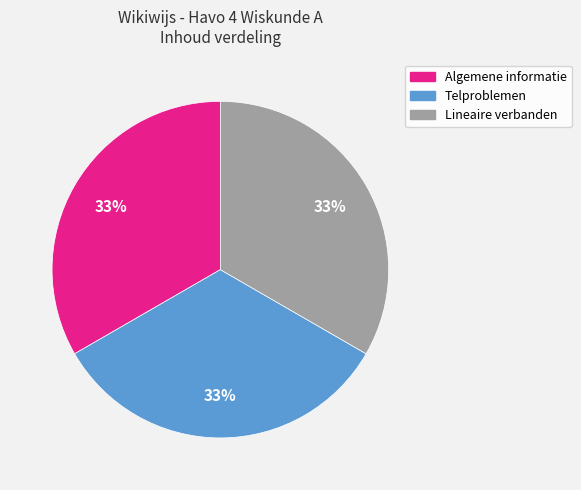

The Lineaire verbanden slice represents 33% of the pie. True or false?

True